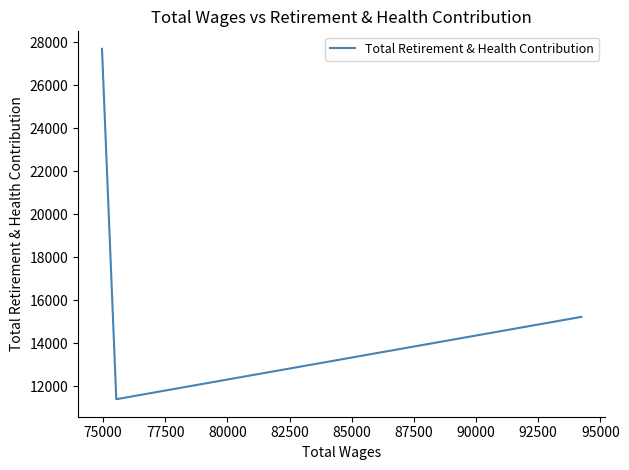

What is the sum of all values?

54289